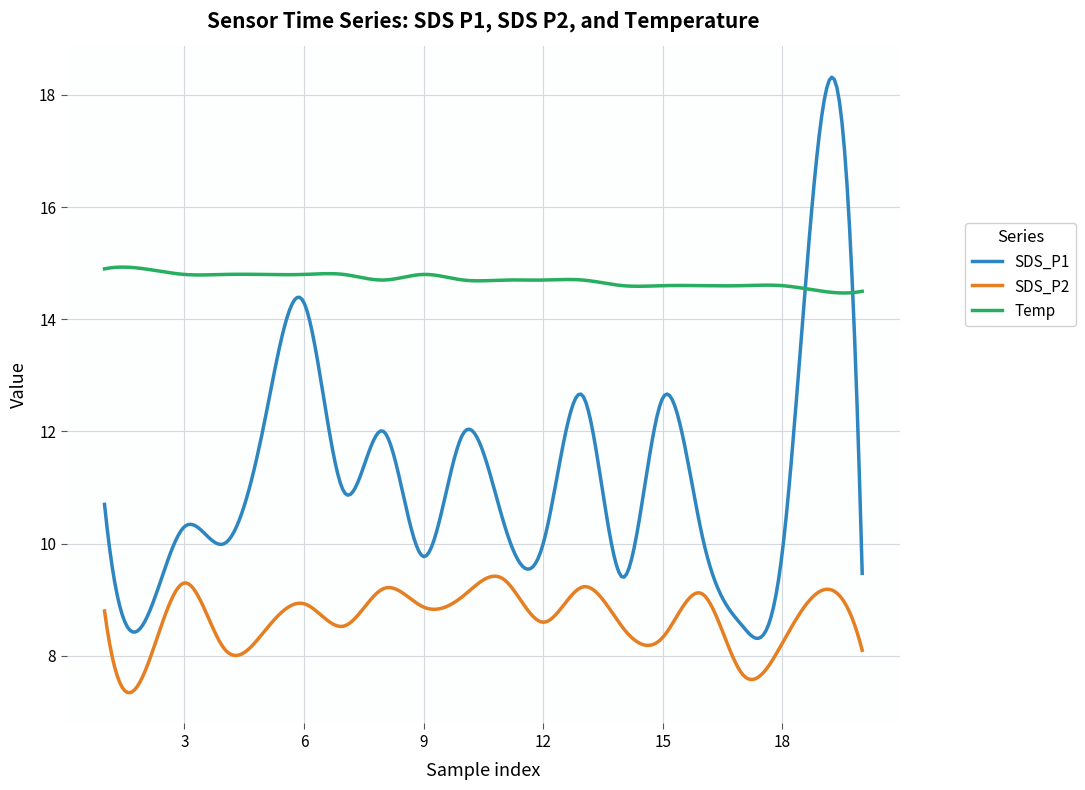

Which series has the largest total across all categories?

Temp